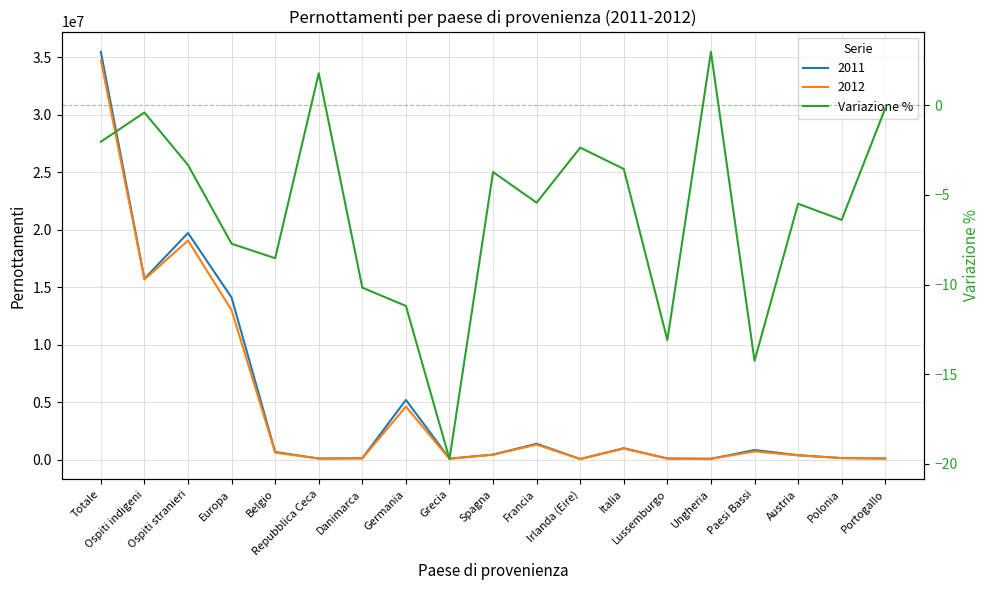

The chart shows a value of -17.7 at Lussemburgo. True or false?

False